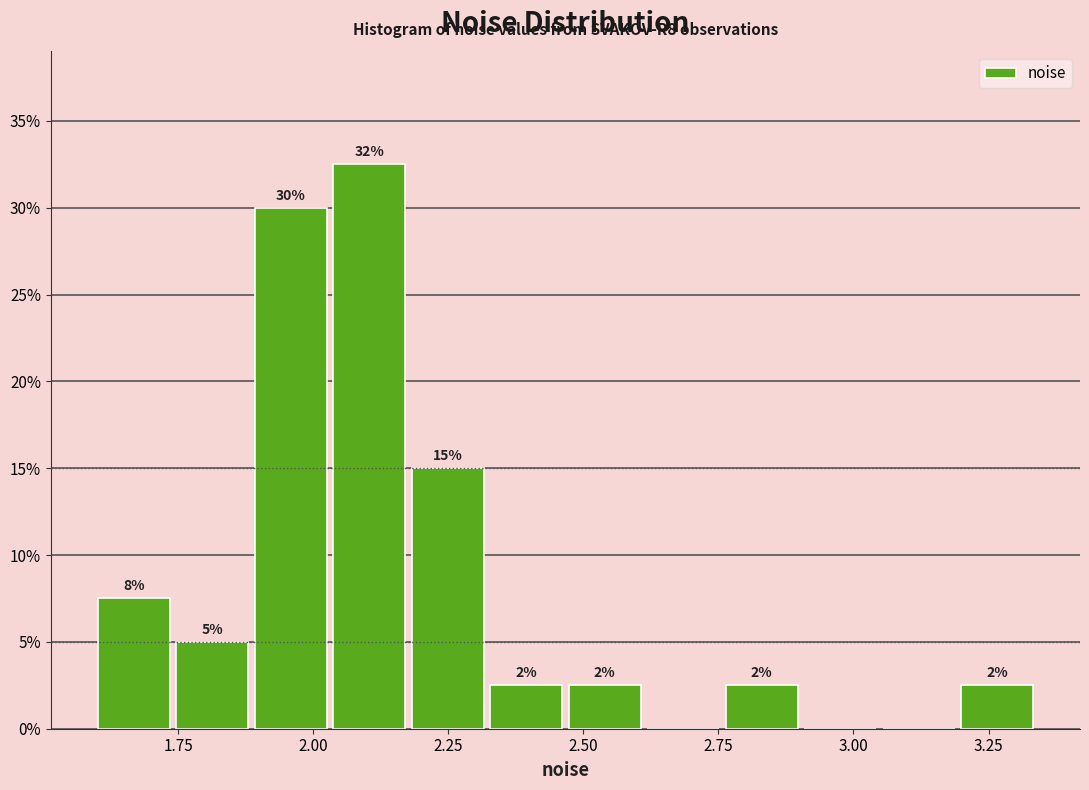

Read against the x-axis, roughly where is the centre of the tallest bar?

2.10